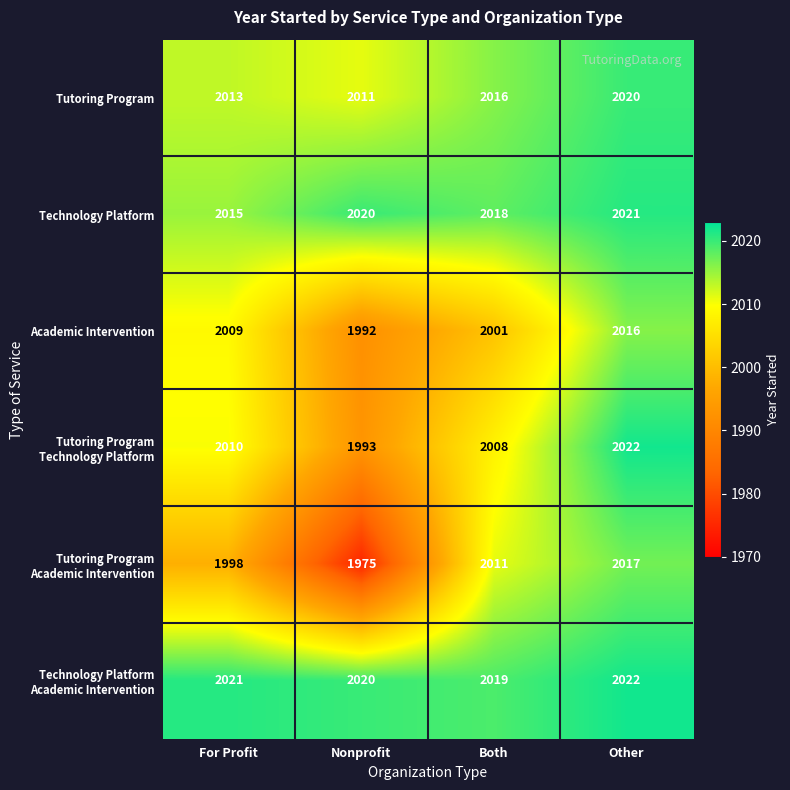

Is it true that Technology Platform equals 2018 at Both?

True